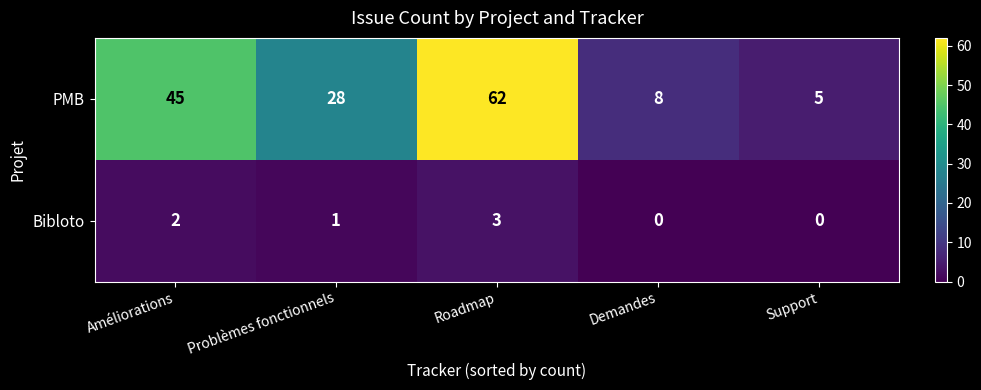

At Améliorations, list the series in order from smallest to largest.

Bibloto, PMB